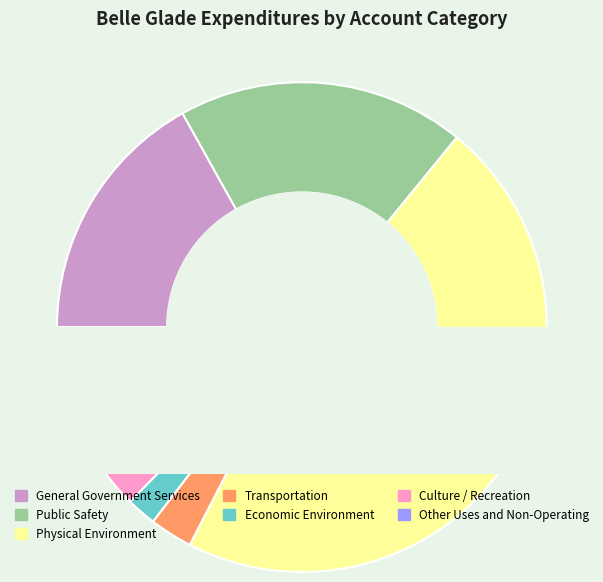

To the nearest percent, what is the difference between the largest and smallest slice percentages?

45%